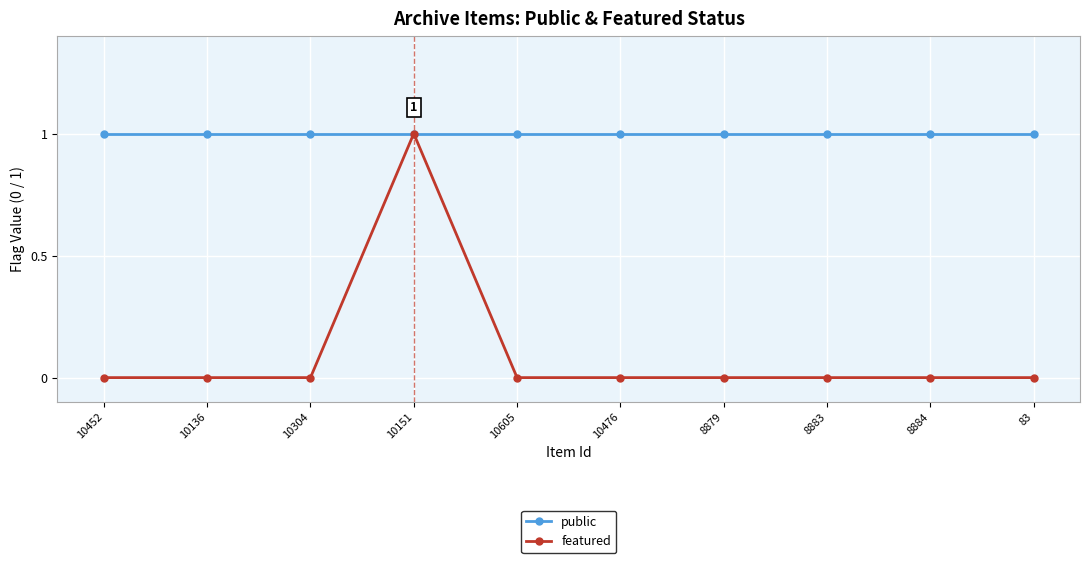

How many series are shown in this chart?

2